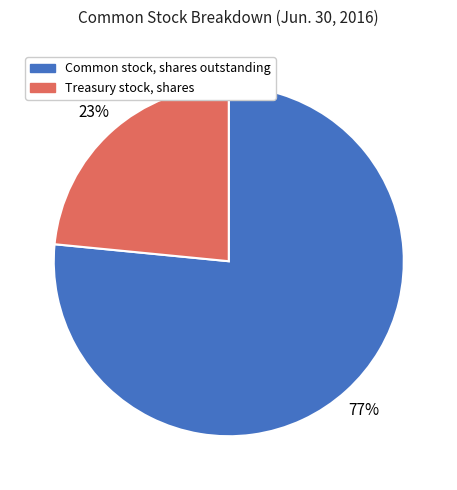

What percentage is the Treasury stock, shares slice, to the nearest percent?

23%